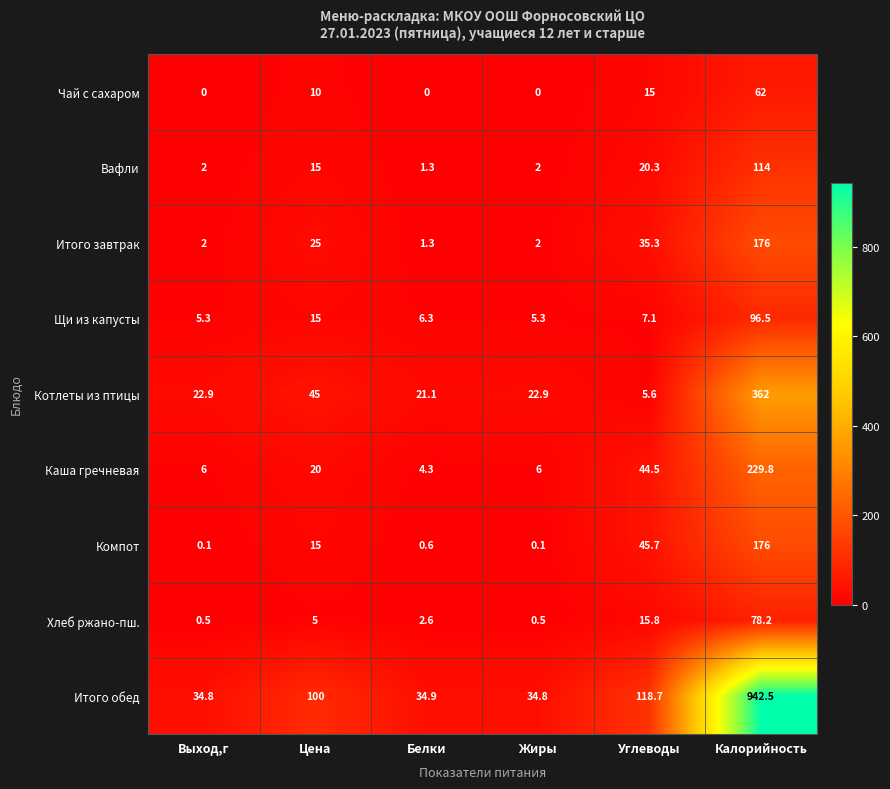

Which series has the largest range (max minus min)?

Итого обед